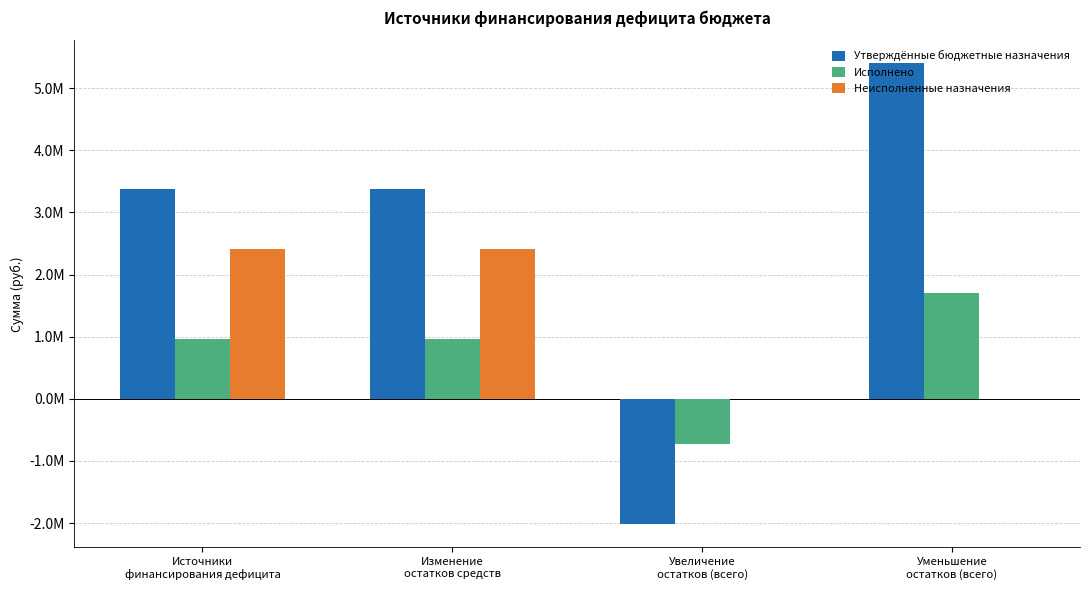

At which label does Исполнено first exceed 965206?

Источники
финансирования дефицита